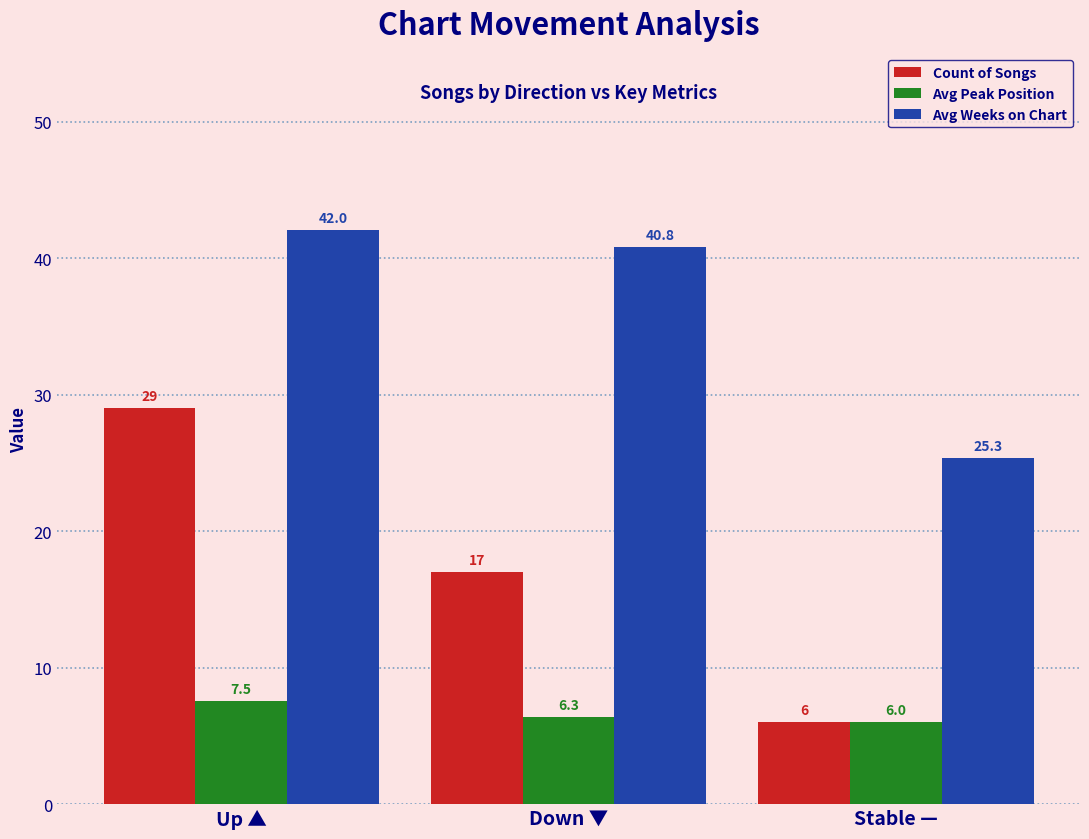

Where does the Avg Weeks on Chart series first go above 40?

Up ▲